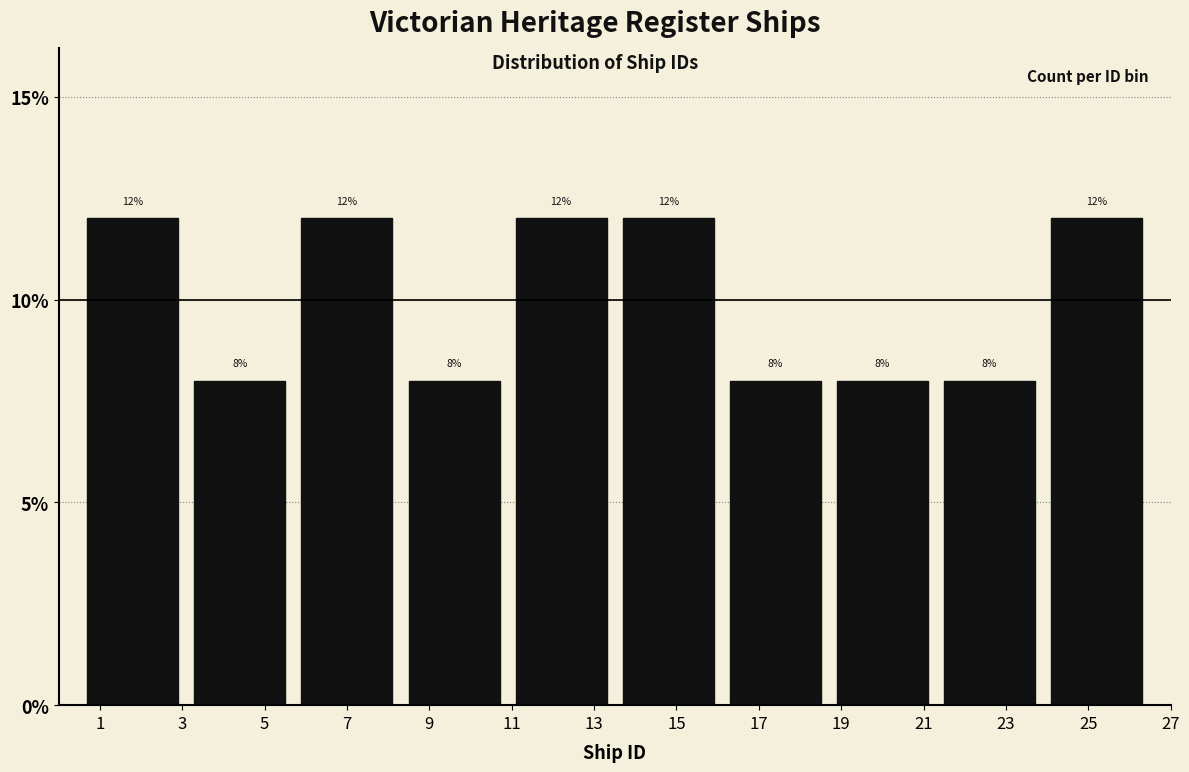

Reading left to right, list every bar in this chart as the range it spans on the x-axis followed by its height. The bar edges are not printed on the chart, so give them approximately, as read against the axis.

0.5 to 3.1: 12
3.1 to 5.7: 8
5.7 to 8.3: 12
8.3 to 10.9: 8
10.9 to 13.5: 12
13.5 to 16.1: 12
16.1 to 18.7: 8
18.7 to 21.3: 8
21.3 to 23.9: 8
23.9 to 26.5: 12